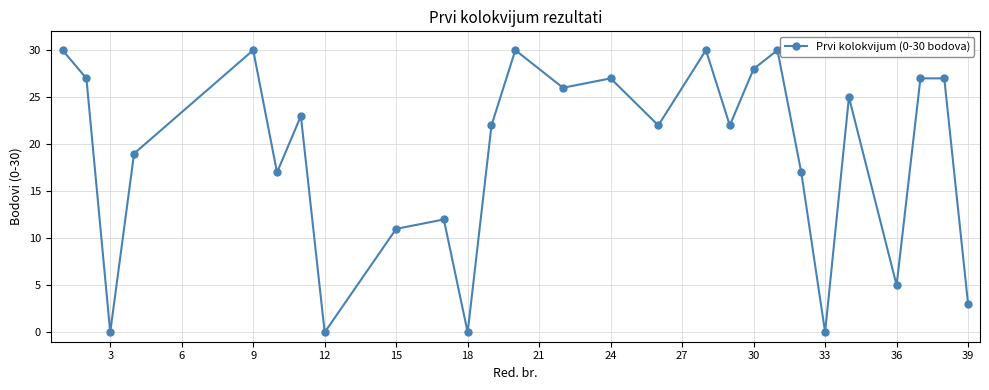

How many points are lower than both their immediate neighbors (excluding endpoints)?

9